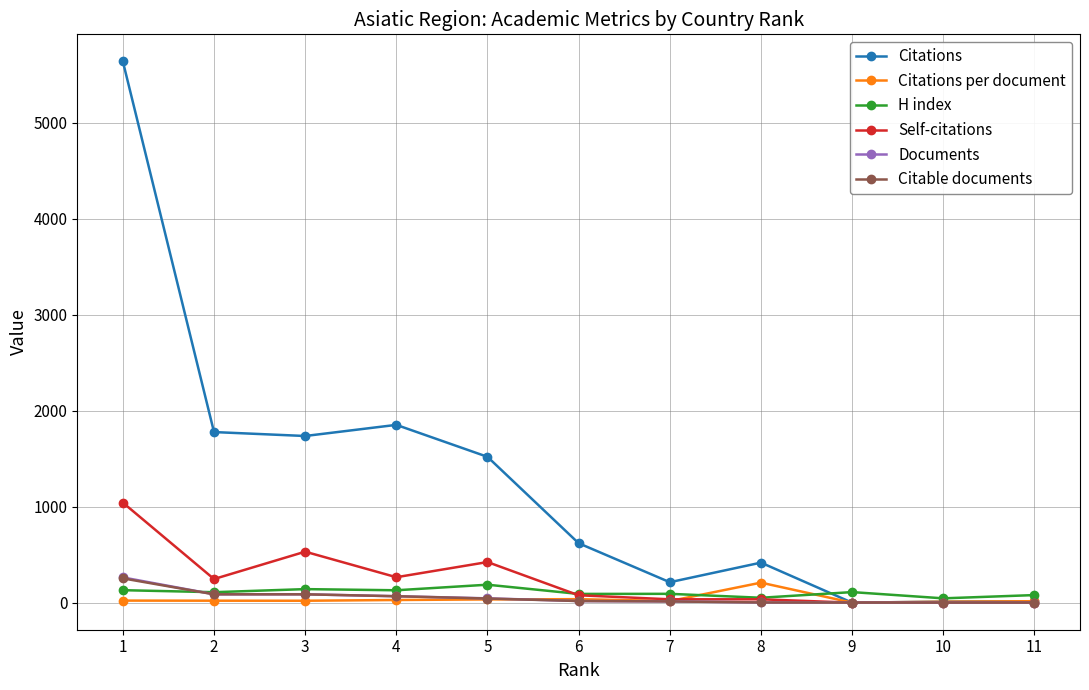

What is the maximum value for Documents?

263.0